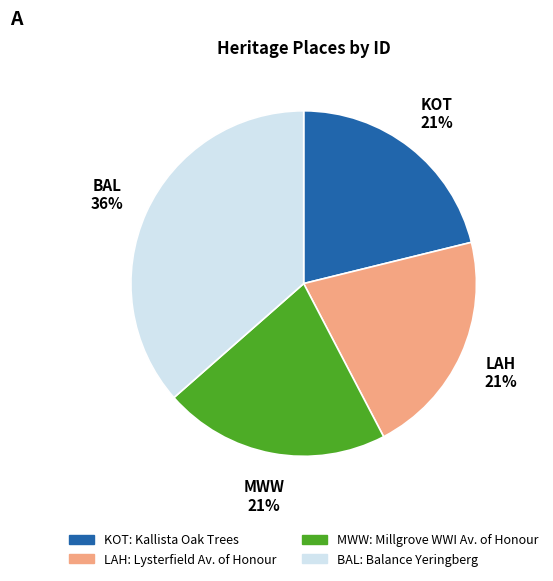

Is there a majority slice in this chart?

No